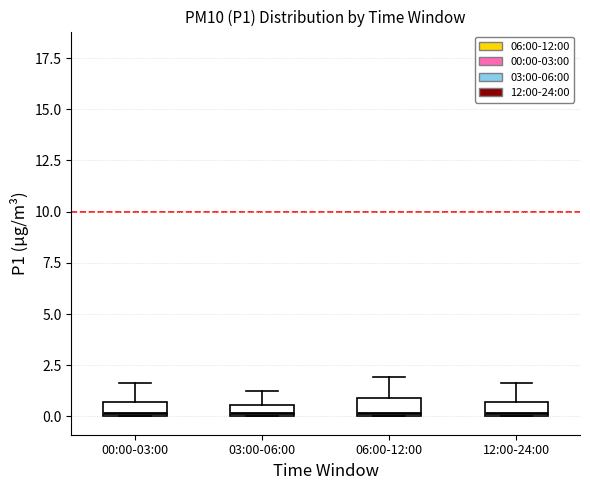

Where is the upper edge of the box for 12:00-24:00 on the y-axis? The values are not printed on the chart, so give them approximately, as read against the axis.

0.5